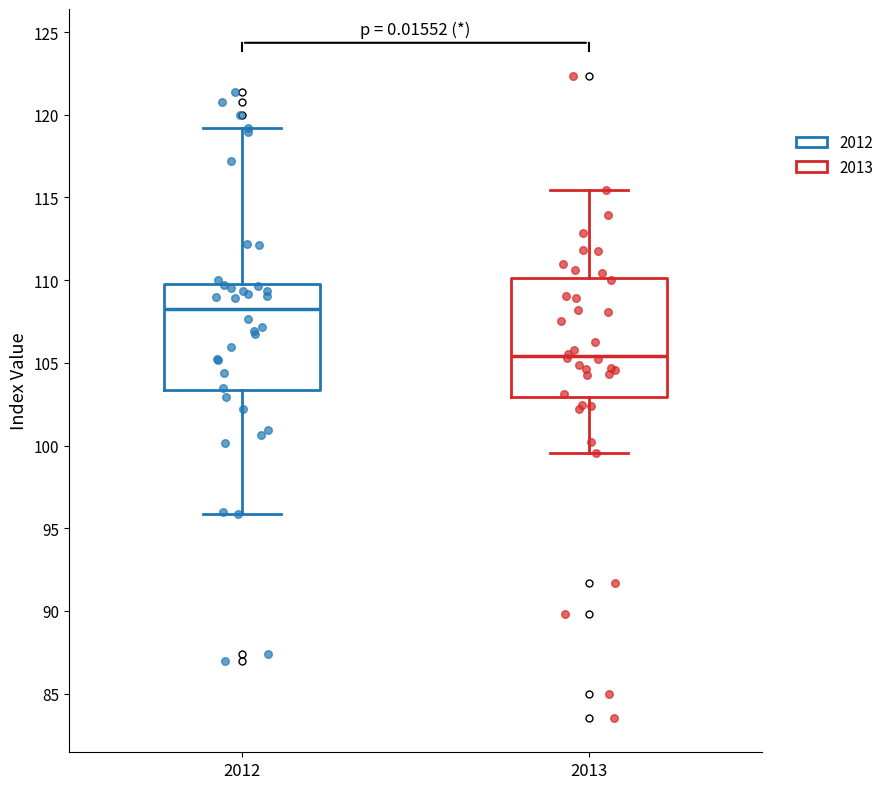

Where does the median line of the box at x = 2013 sit on the y-axis? The values are not printed on the chart, so give them approximately, as read against the axis.

105.5